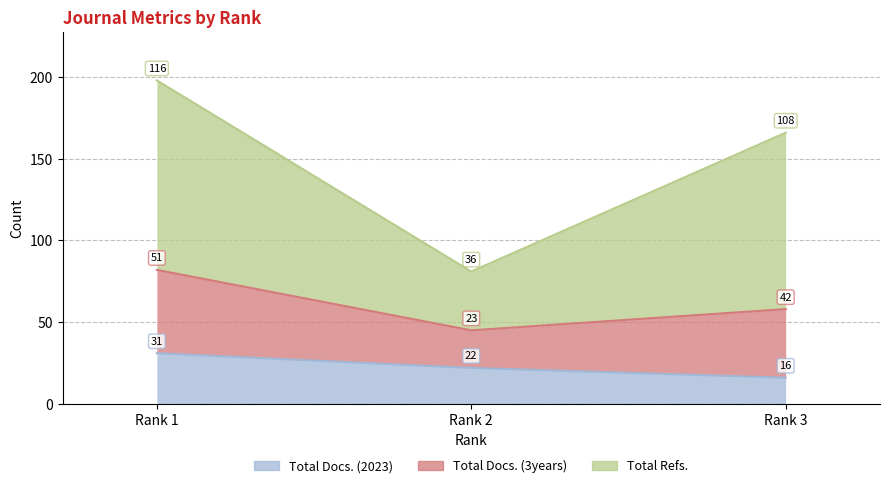

What is the average value of the Total Docs. (3years) series?

148